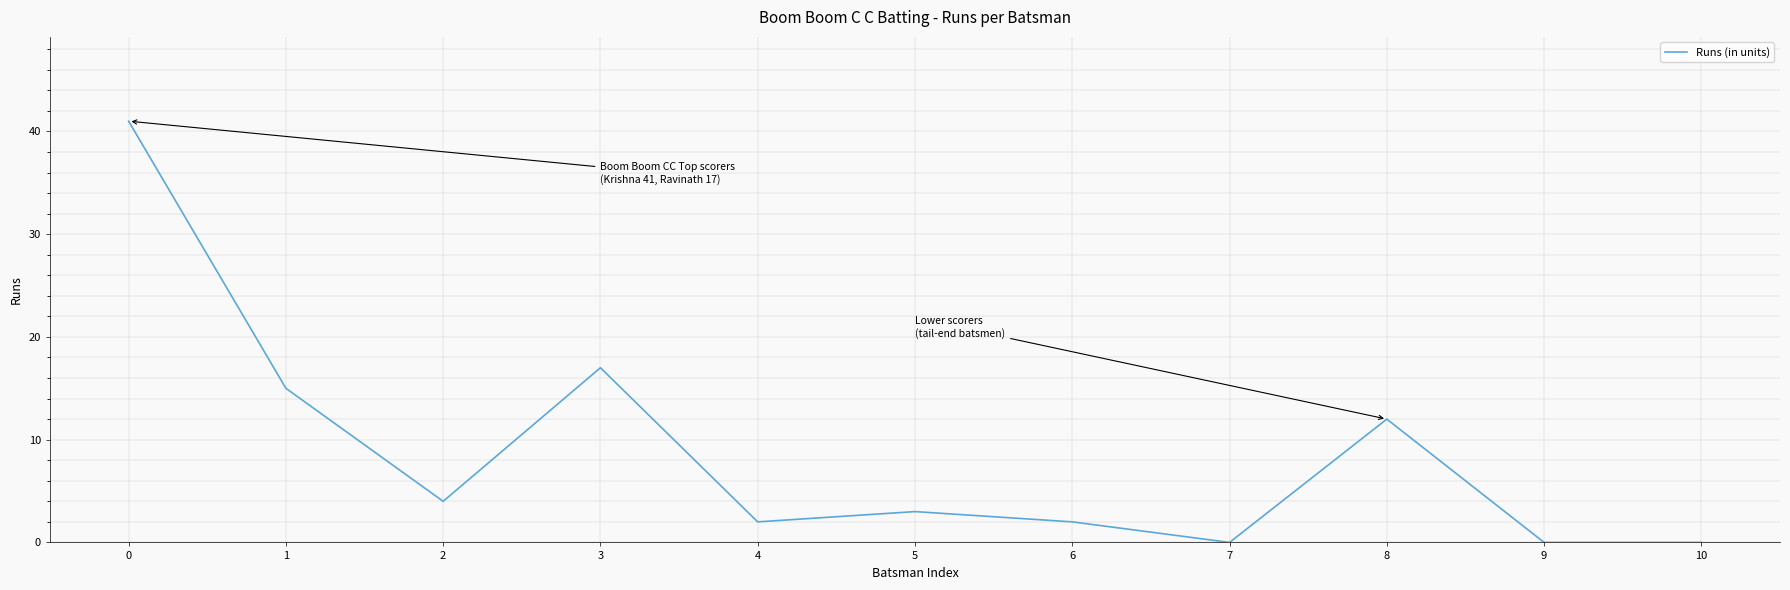

What is the difference between the maximum and minimum values?

41